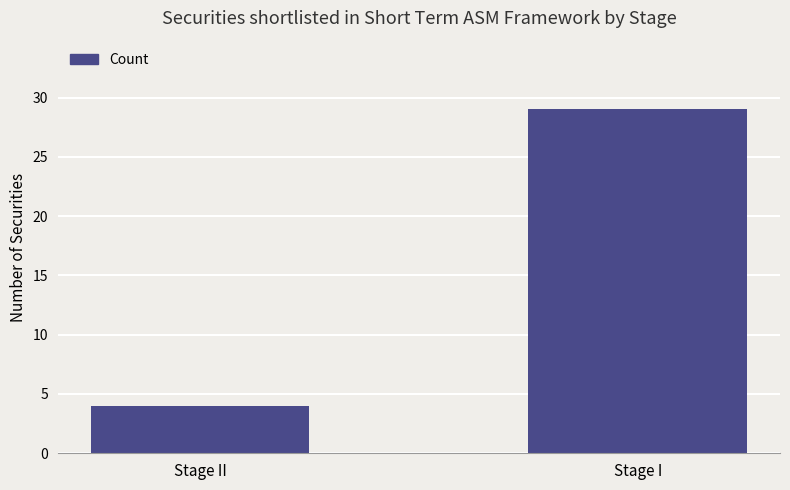

What is the ratio of the value at Stage II to the value at Stage I?

0.1